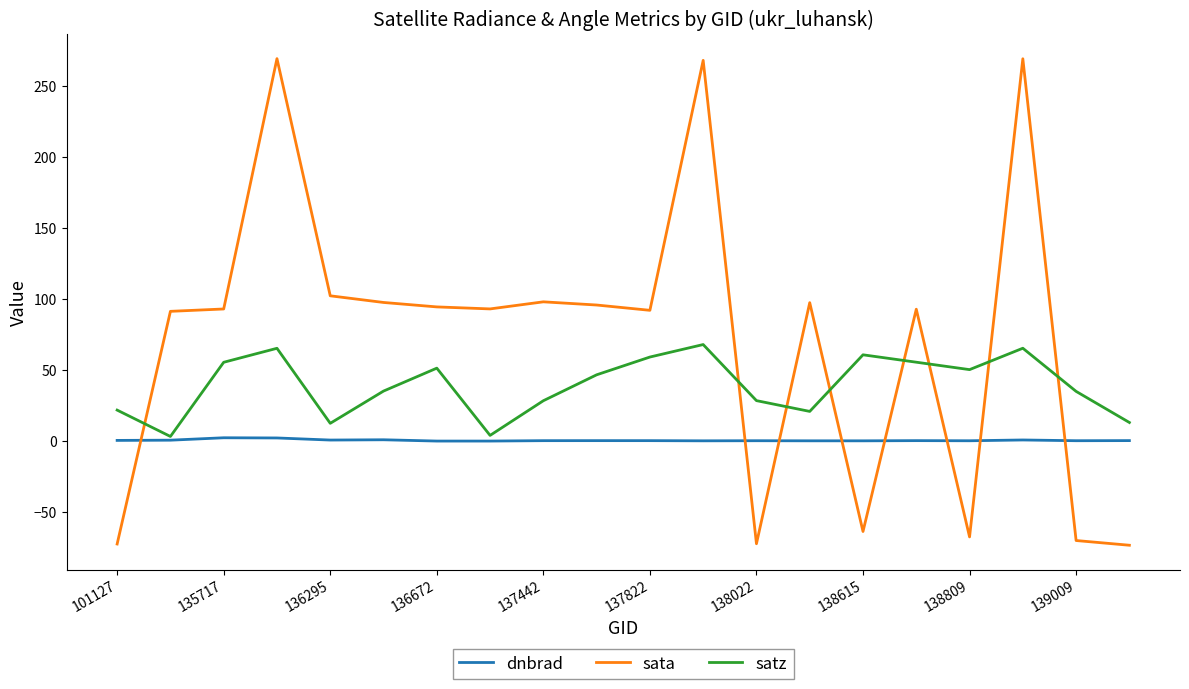

How many lines are shown in the chart?

3